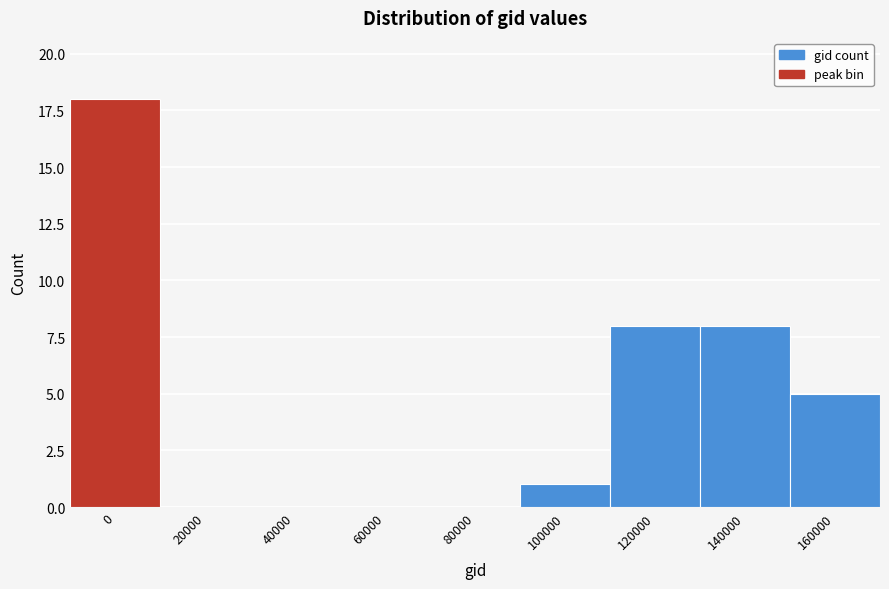

Reading left to right, extract all data points from this chart.

0=18	20000=0	40000=0	60000=0	80000=0	100000=1	120000=8	140000=8	160000=5